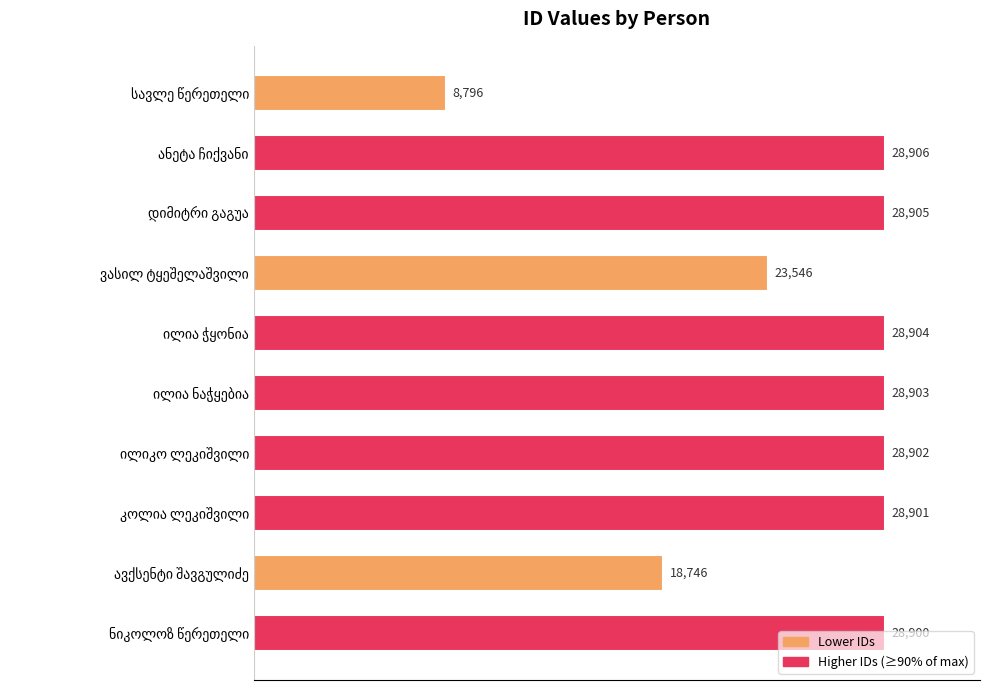

What is the value of the 10th bar from the top?

28900